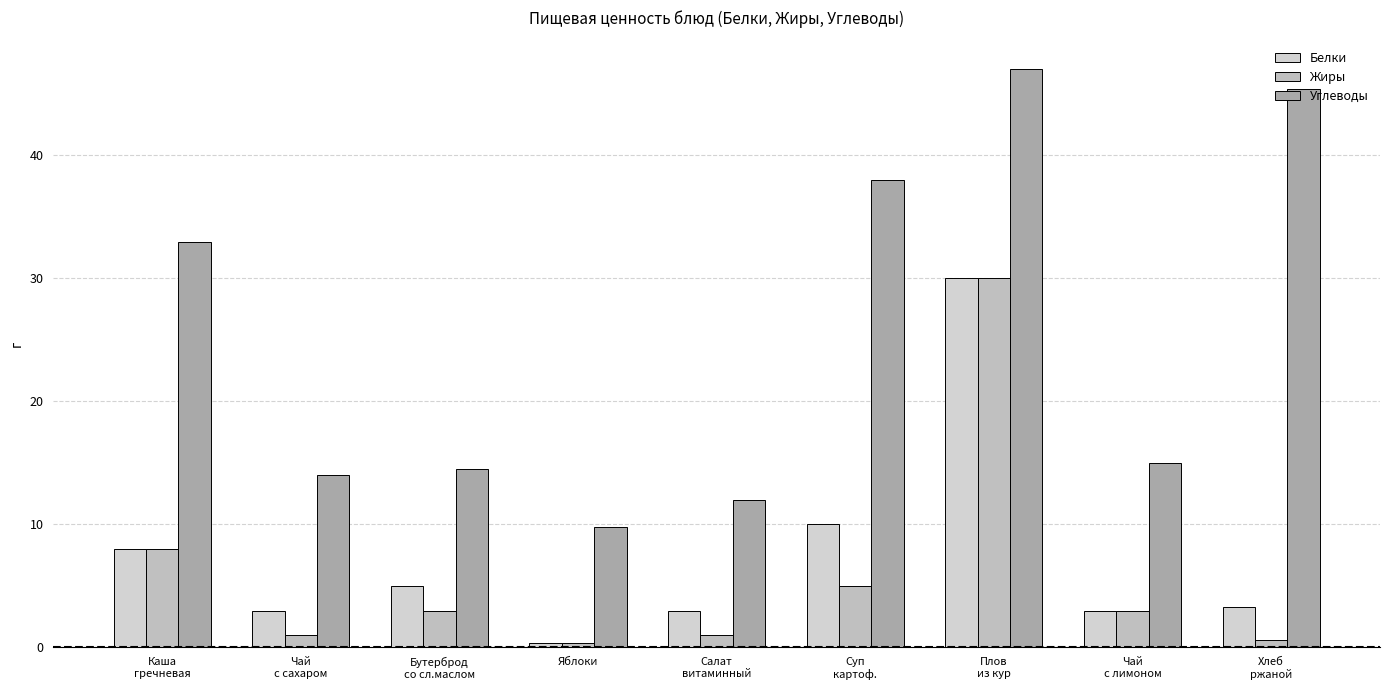

What is the sum of the Углеводы values at Суп
картоф. and Хлеб
ржаной?

83.4